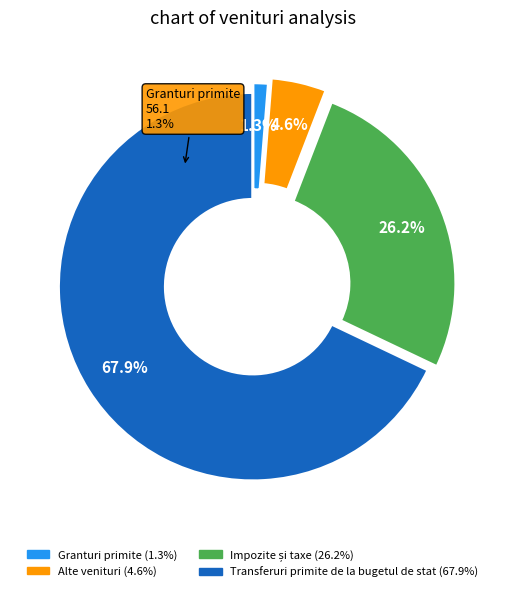

To the nearest percent, what is the difference between the Impozite și taxe and Transferuri primite de la bugetul de stat slice percentages?

42%